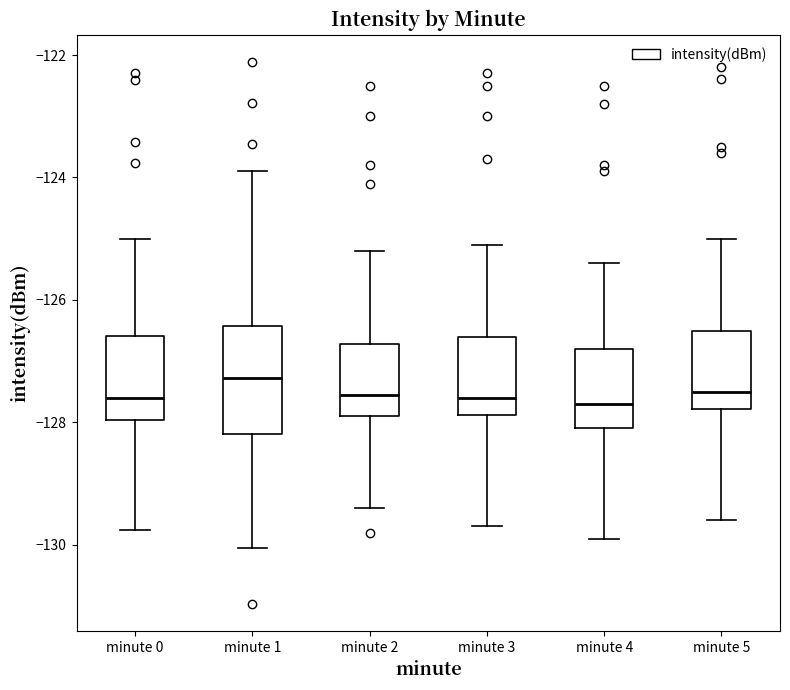

Reading left to right, transcribe this box plot: for each box, give where its median line is, the range the box spans, and where its two whiskers end, as read against the y-axis. The values are not printed on the chart, so give them approximately, as read against the axis.

minute 0: median -127.6, box -128.0 to -126.6, whiskers -129.8 to -125.0
minute 1: median -127.2, box -128.2 to -126.4, whiskers -130.0 to -123.8
minute 2: median -127.6, box -127.8 to -126.8, whiskers -129.4 to -125.2
minute 3: median -127.6, box -127.8 to -126.6, whiskers -129.6 to -125.0
minute 4: median -127.6, box -128.0 to -126.8, whiskers -129.8 to -125.4
minute 5: median -127.4, box -127.8 to -126.4, whiskers -129.6 to -125.0